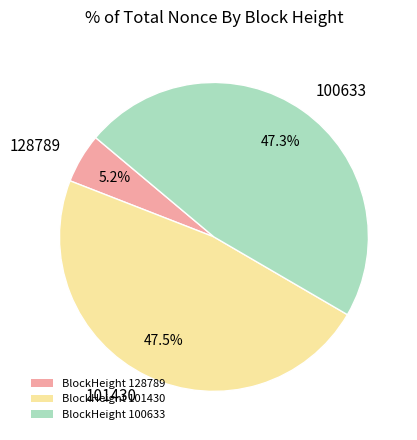

Which slice is the smallest?

128789